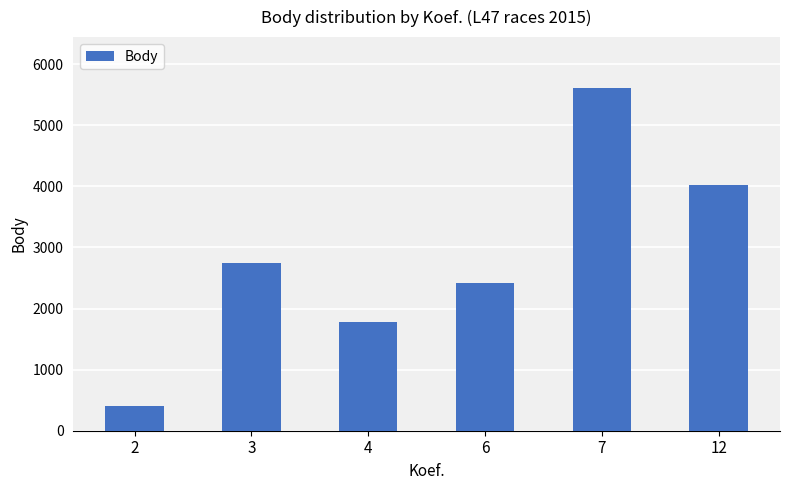

The value at 2 is 411. True or false?

True